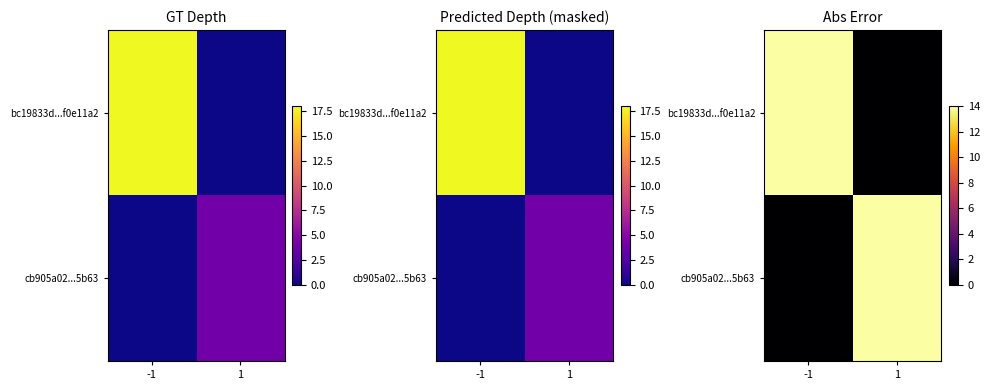

At 1, list the series in order from largest to smallest.

cb905a02...5b63, bc19833d...f0e11a2